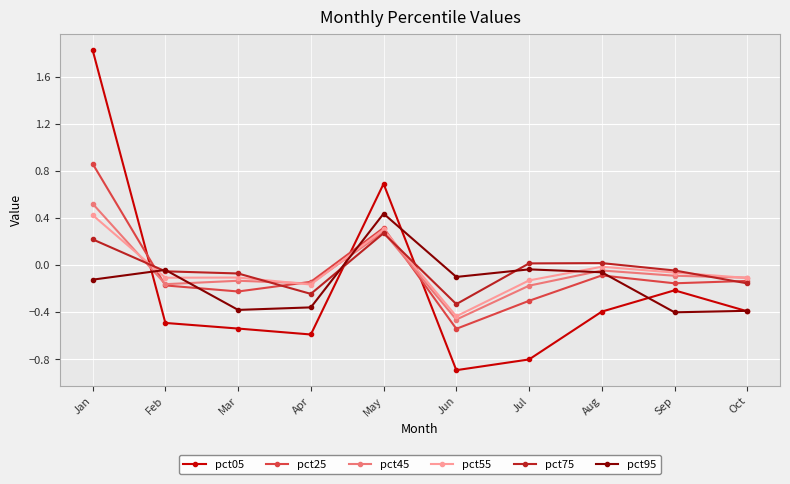

The pct25 series shows -0.1 at Aug. True or false?

True